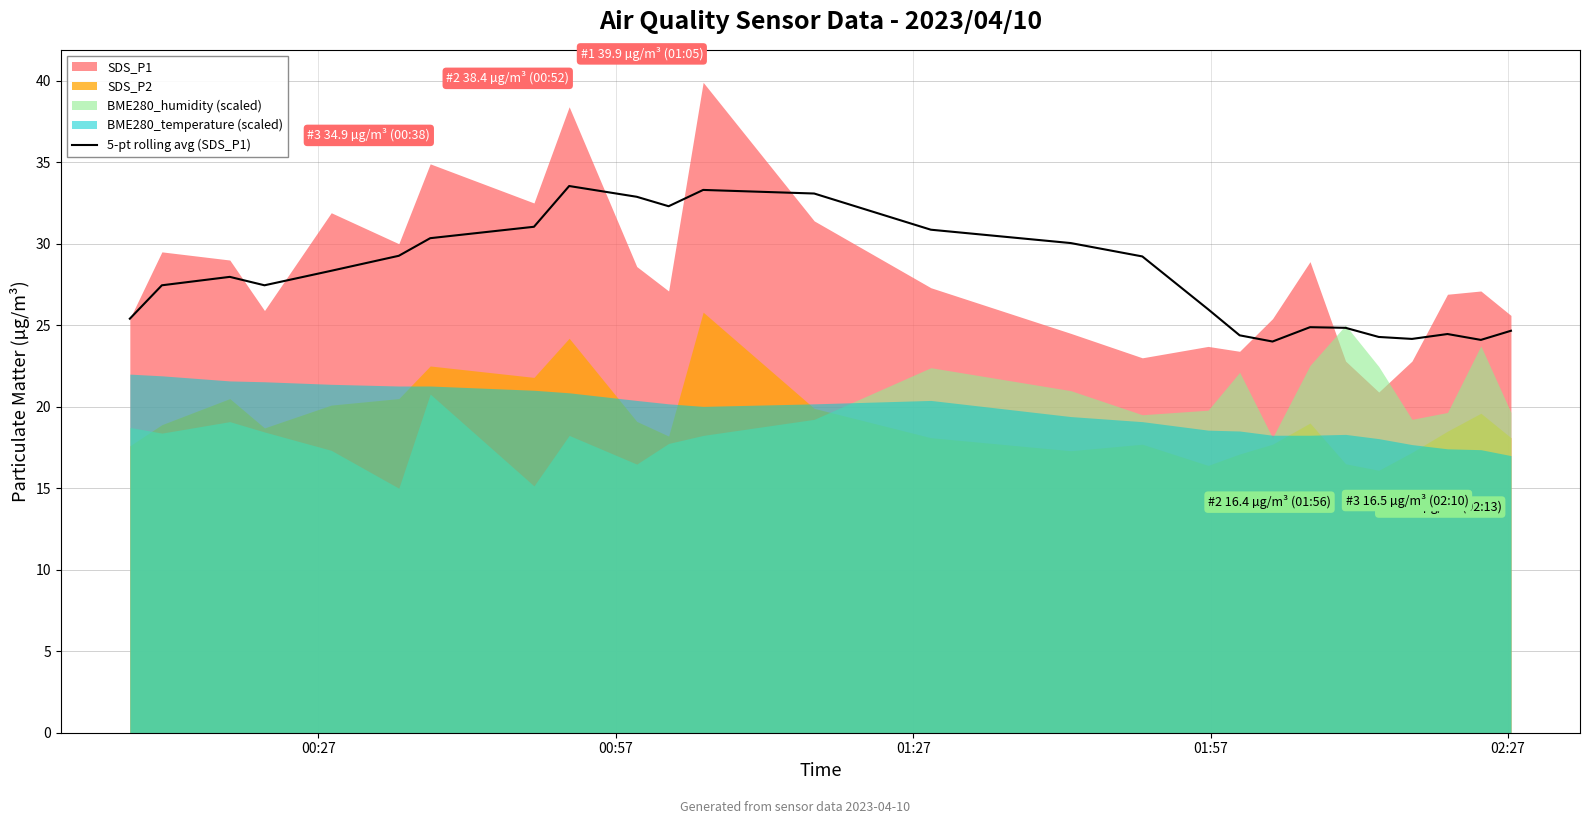

What is the smallest value displayed?

24.0